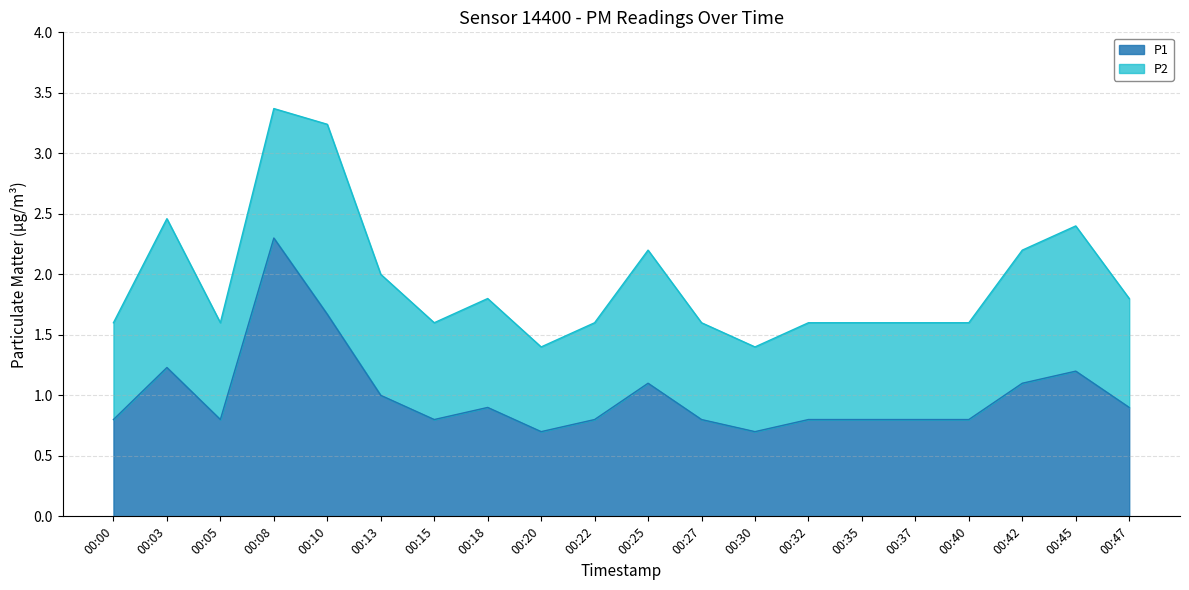

What is the average value?

1.0